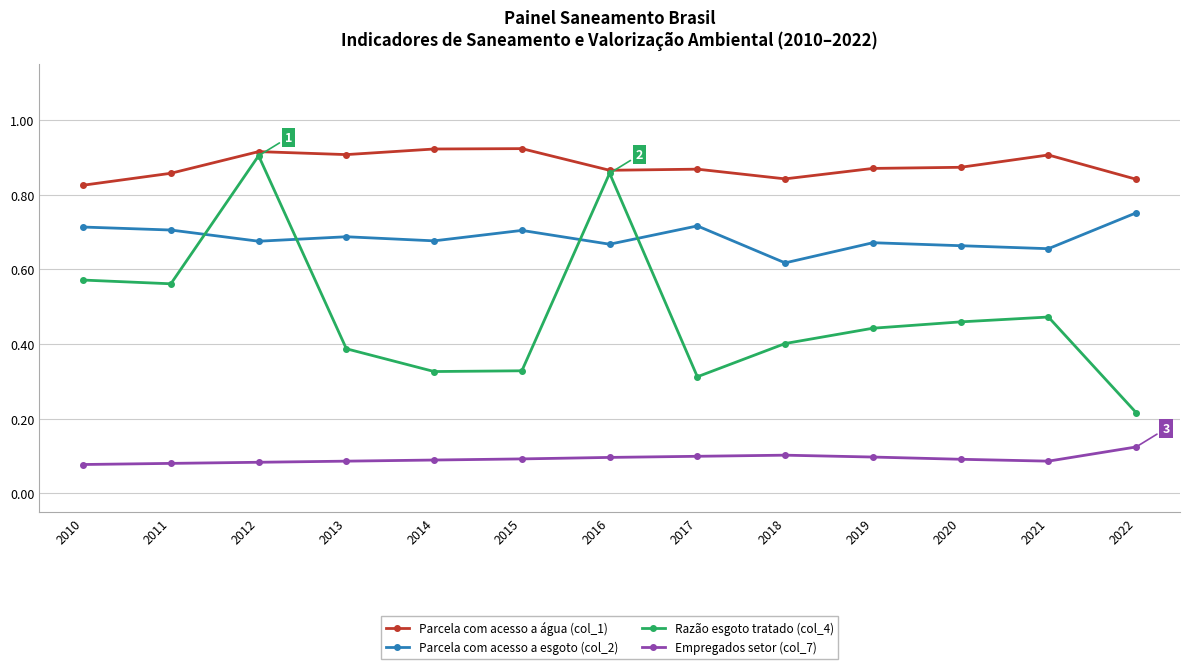

True or false: Parcela com acesso a água (col_1) has a value of 1.6 at 2021.

False